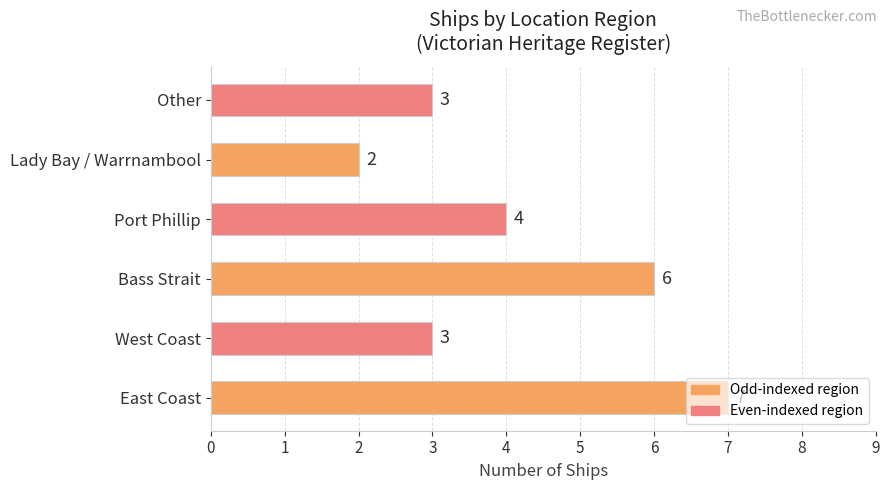

What is the difference between the maximum and second lowest values?

4